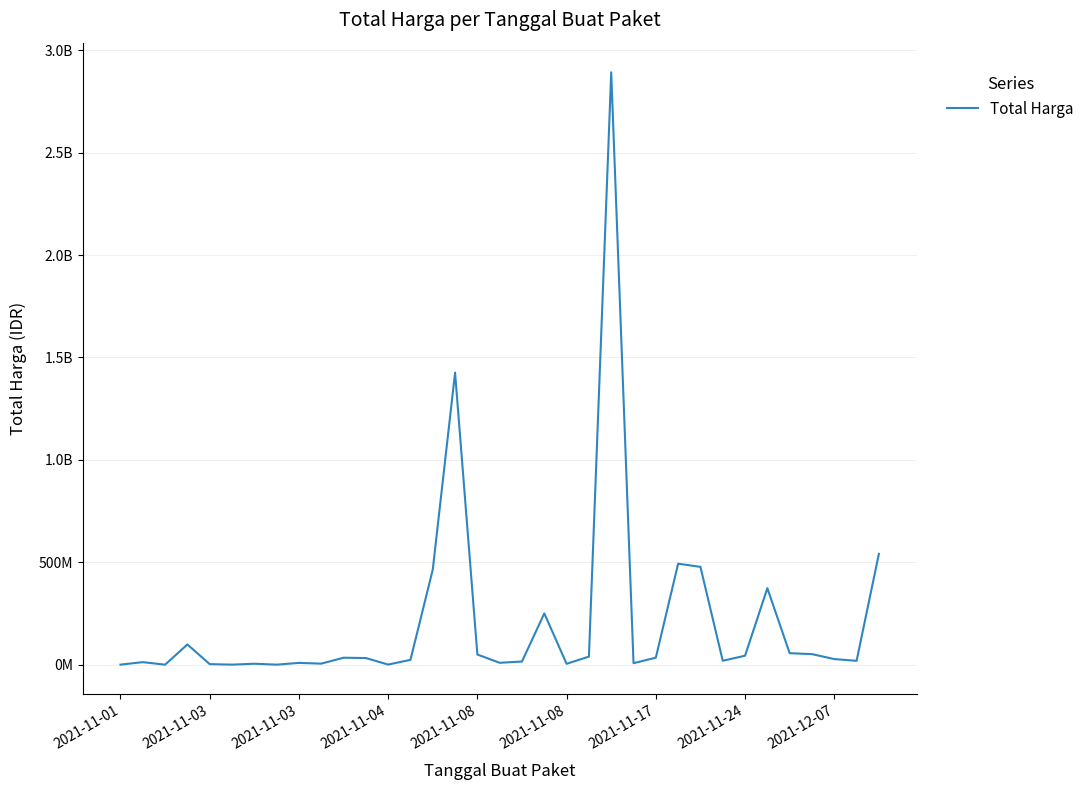

At which label is the value closest to 1446100000?

15